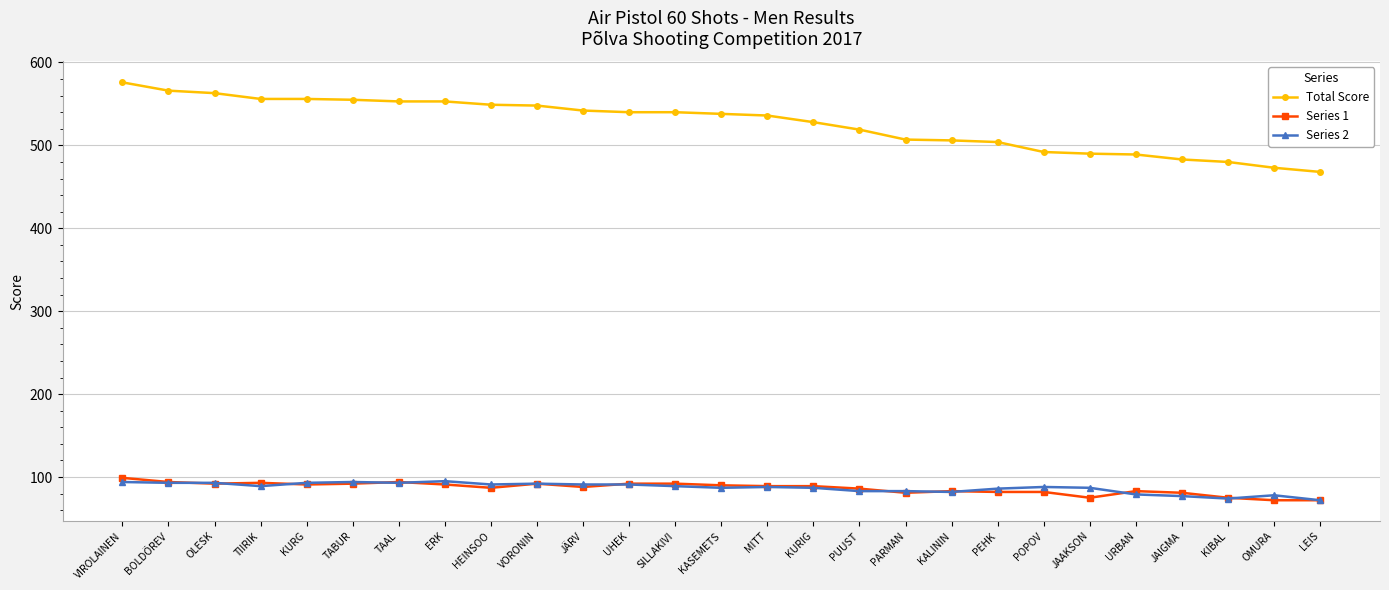

True or false: Series 1 has more than 2 interior local peaks.

True